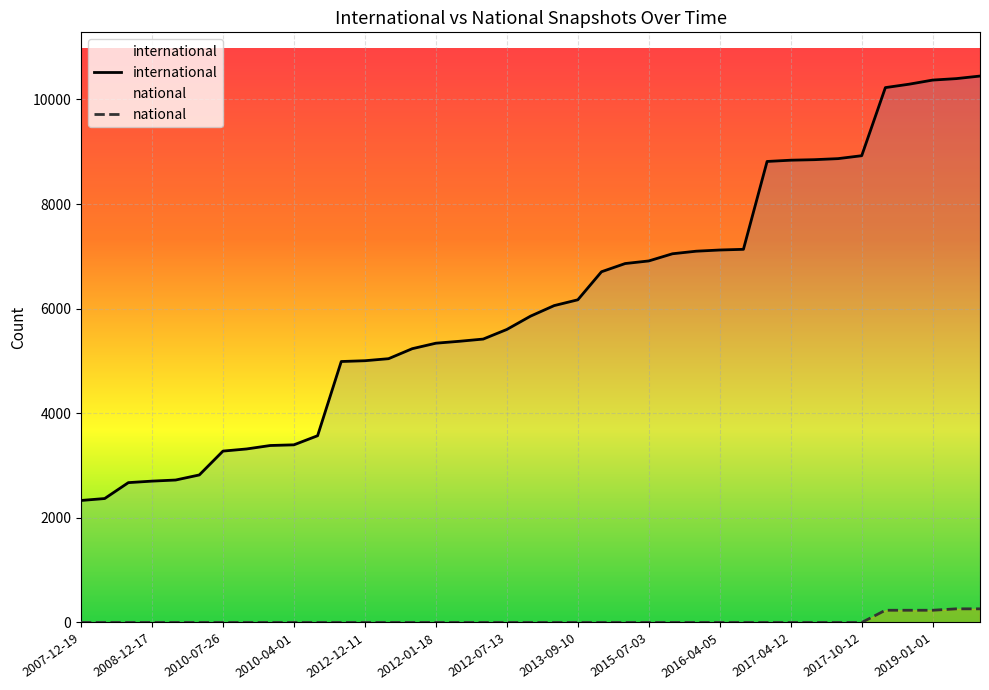

What is the highest value of the international series?

10448